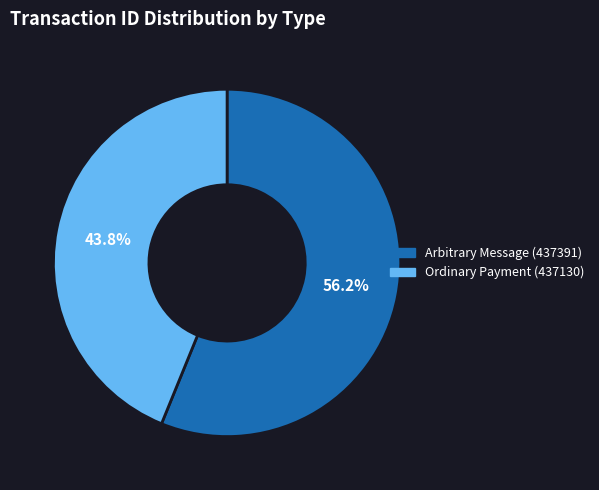

To the nearest percent, what is the difference between the largest and smallest slice percentages?

12%